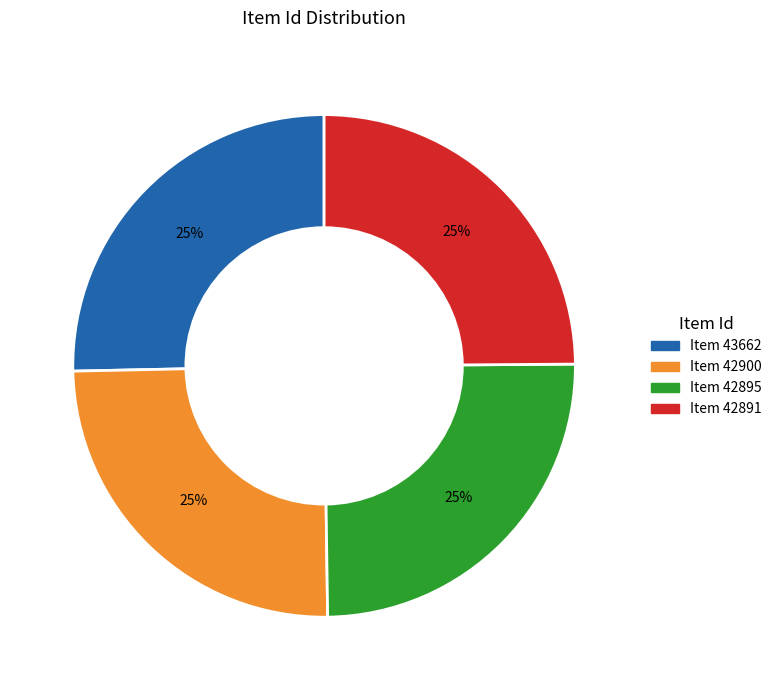

Does Item 42900 represent more than half of the total?

No